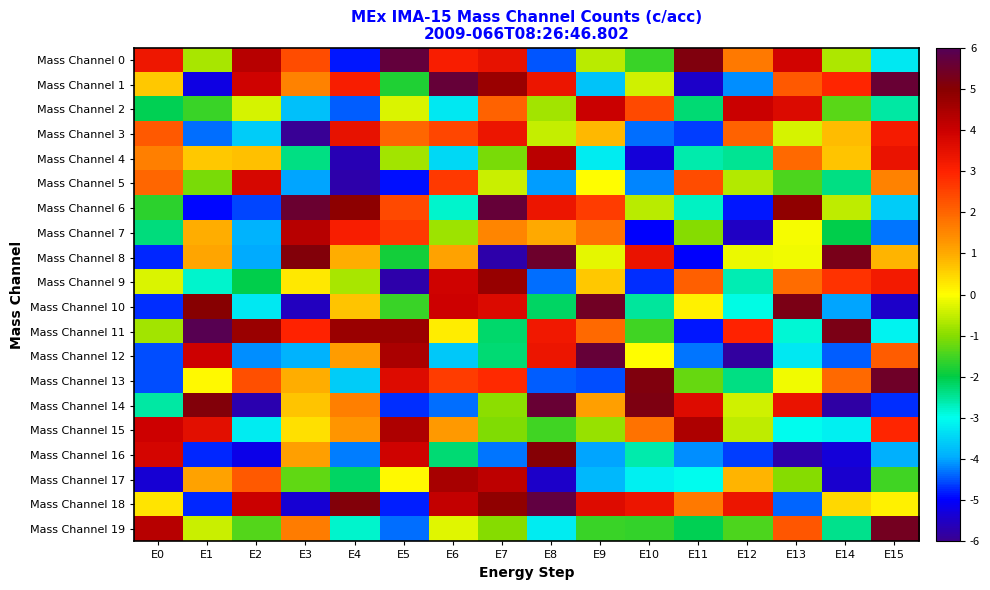

What is the total value across all series at E10?

-16.1